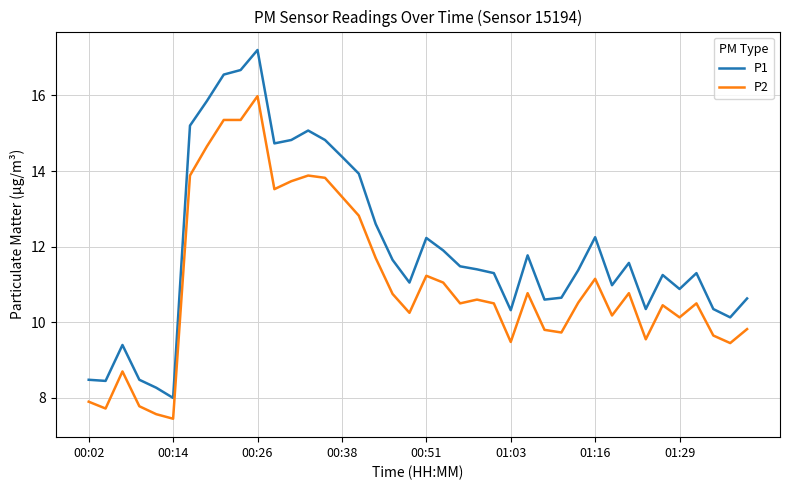

What is the difference between the maximum and minimum values in the P2 series?

8.5